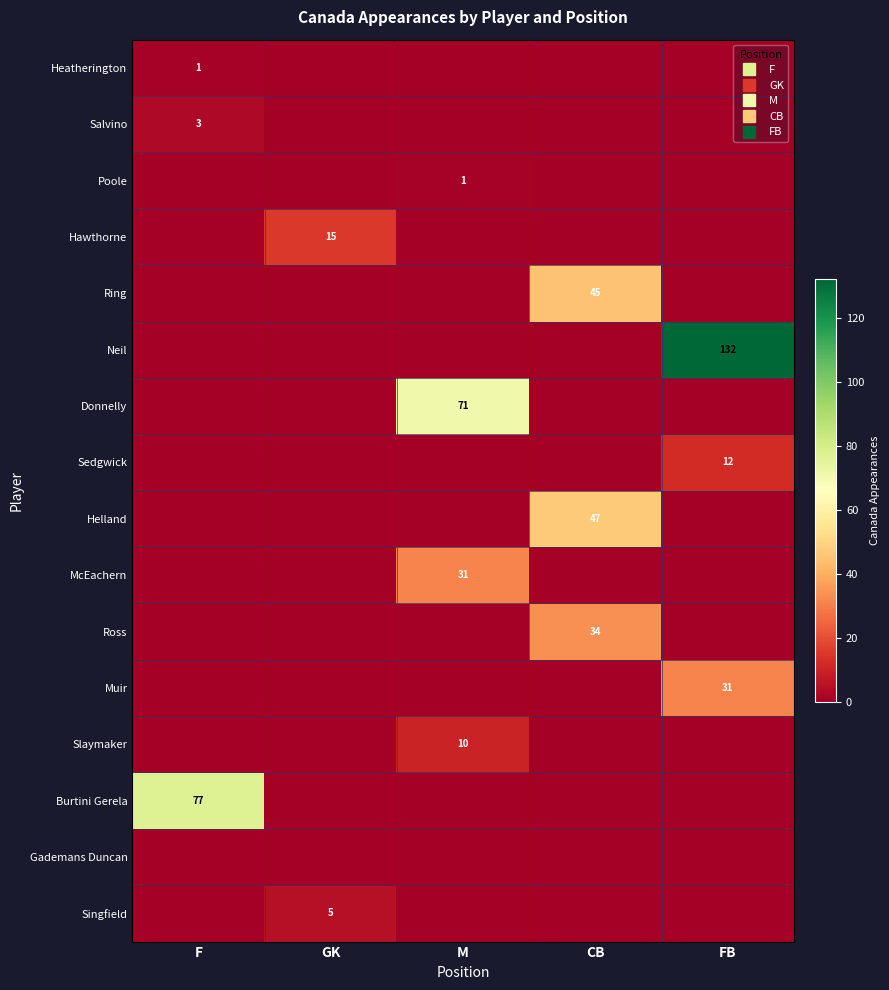

Which series has the widest spread of values?

Neil